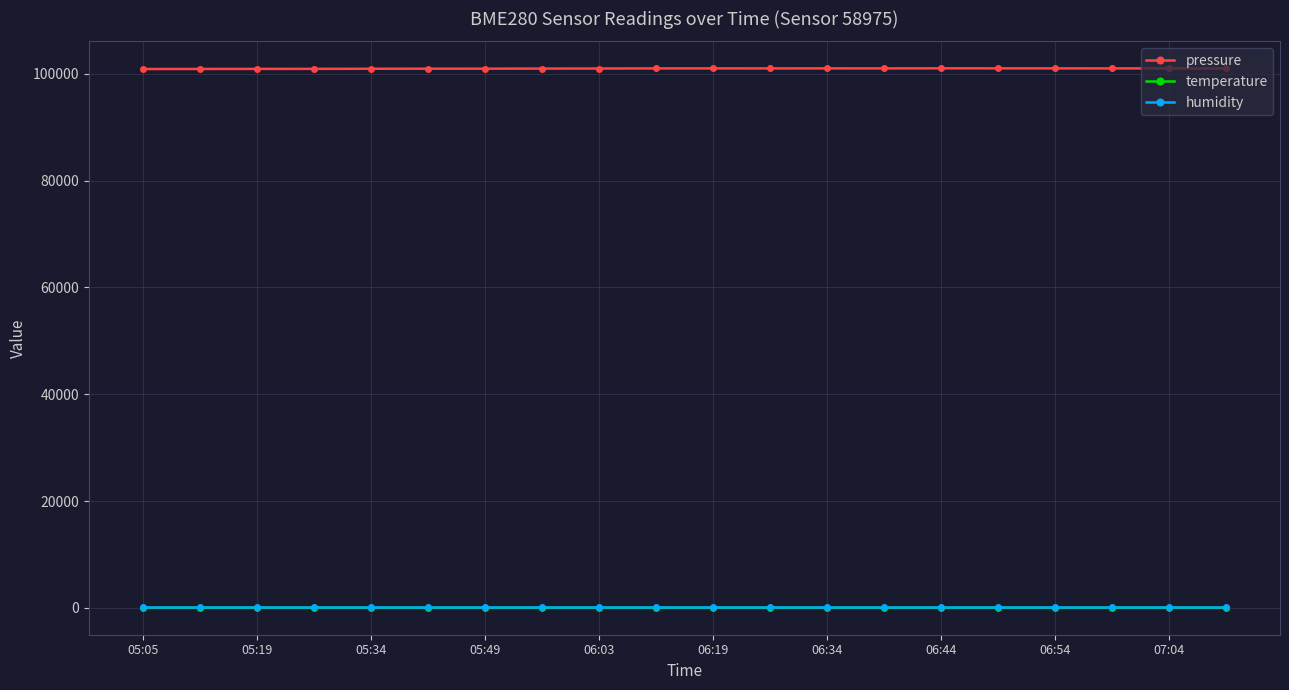

True or false: pressure has more than 2 interior local peaks.

True